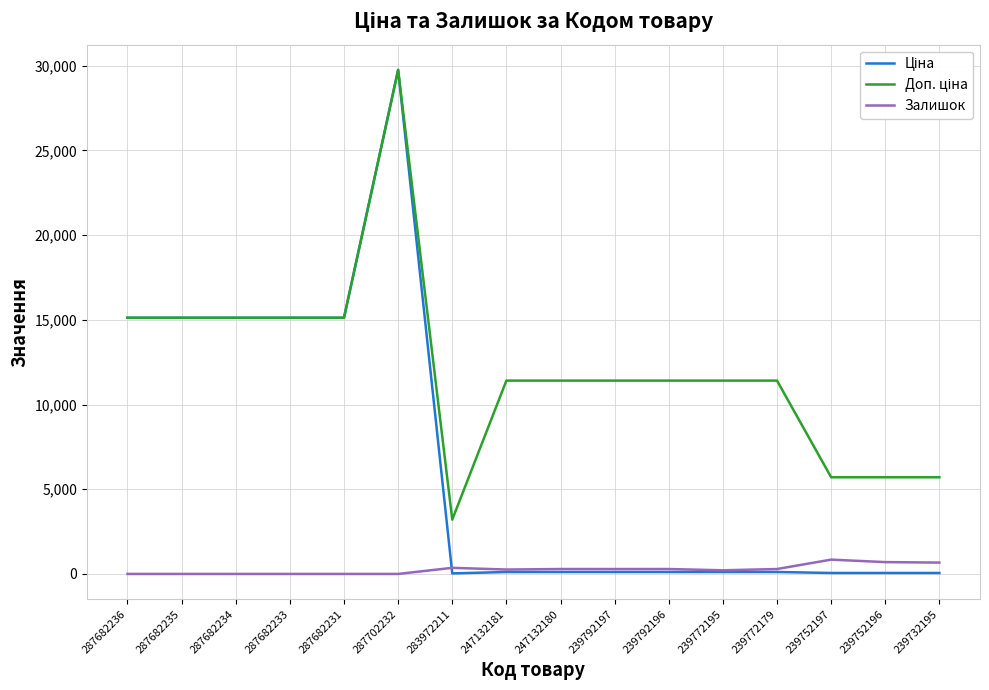

The value of Залишок at 287682233 is 0.0. True or false?

True